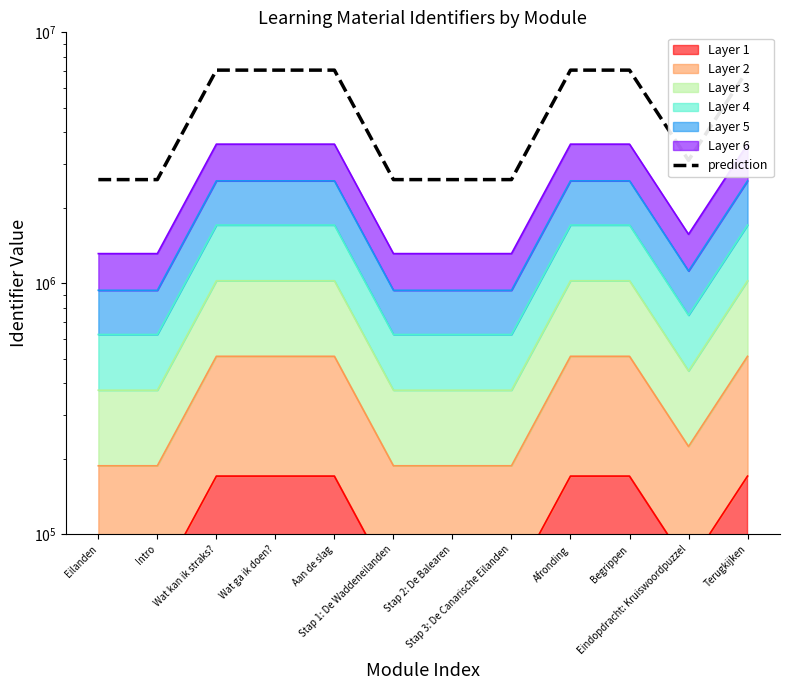

What is the approximate value at Eilanden?

2590871.8